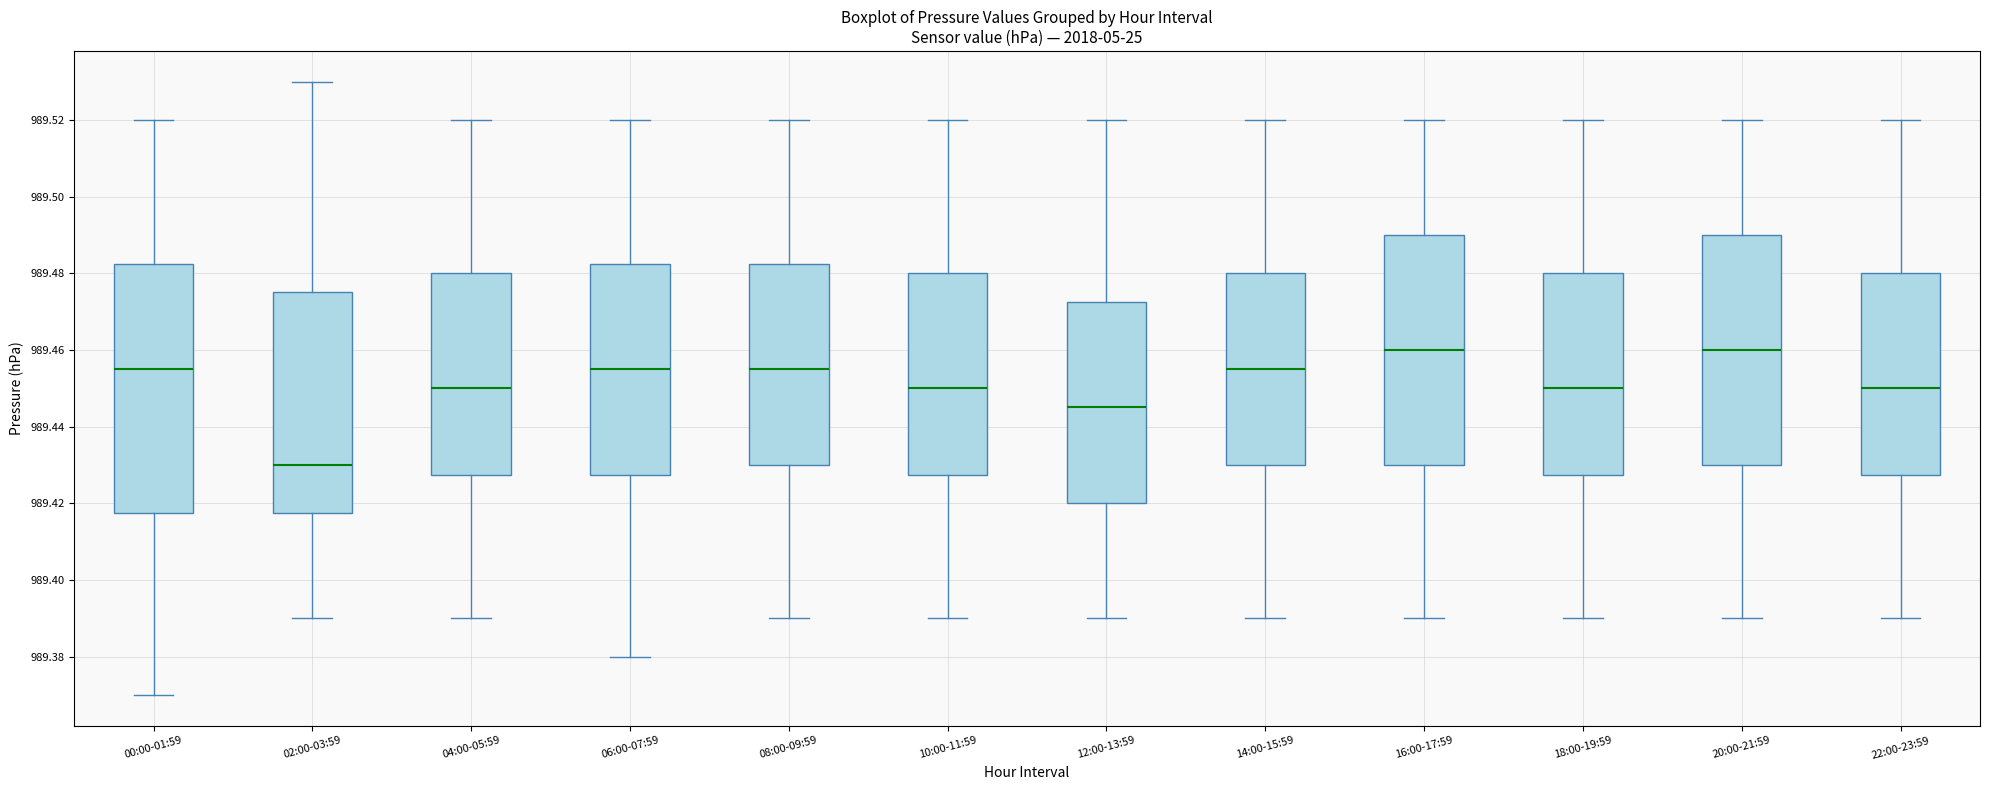

Reading left to right, transcribe this box plot: for each box, give where its median line is, the range the box spans, and where its two whiskers end, as read against the y-axis. The values are not printed on the chart, so give them approximately, as read against the axis.

00:00-01:59: median 989.456, box 989.418 to 989.482, whiskers 989.370 to 989.520
02:00-03:59: median 989.430, box 989.418 to 989.476, whiskers 989.390 to 989.530
04:00-05:59: median 989.450, box 989.428 to 989.480, whiskers 989.390 to 989.520
06:00-07:59: median 989.456, box 989.428 to 989.482, whiskers 989.380 to 989.520
08:00-09:59: median 989.456, box 989.430 to 989.482, whiskers 989.390 to 989.520
10:00-11:59: median 989.450, box 989.428 to 989.480, whiskers 989.390 to 989.520
12:00-13:59: median 989.446, box 989.420 to 989.472, whiskers 989.390 to 989.520
14:00-15:59: median 989.456, box 989.430 to 989.480, whiskers 989.390 to 989.520
16:00-17:59: median 989.460, box 989.430 to 989.490, whiskers 989.390 to 989.520
18:00-19:59: median 989.450, box 989.428 to 989.480, whiskers 989.390 to 989.520
20:00-21:59: median 989.460, box 989.430 to 989.490, whiskers 989.390 to 989.520
22:00-23:59: median 989.450, box 989.428 to 989.480, whiskers 989.390 to 989.520